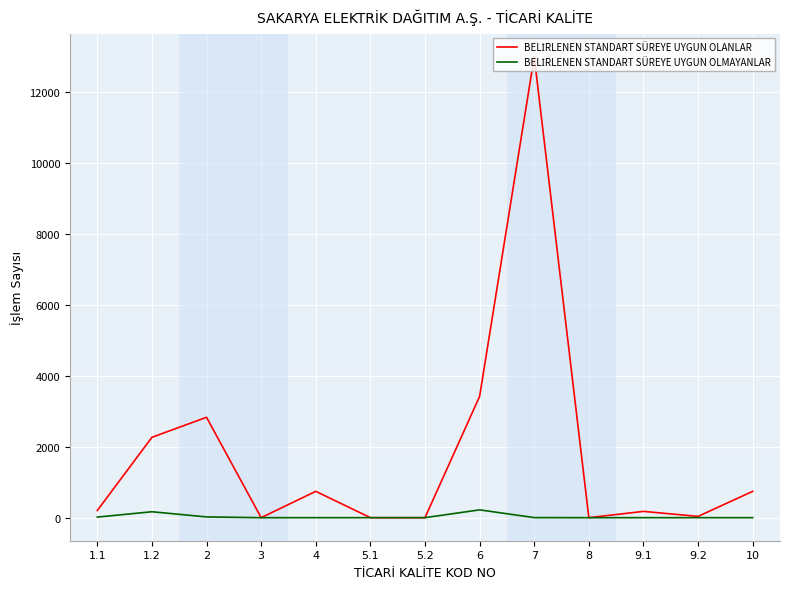

At which category is the sum across all series the highest?

7